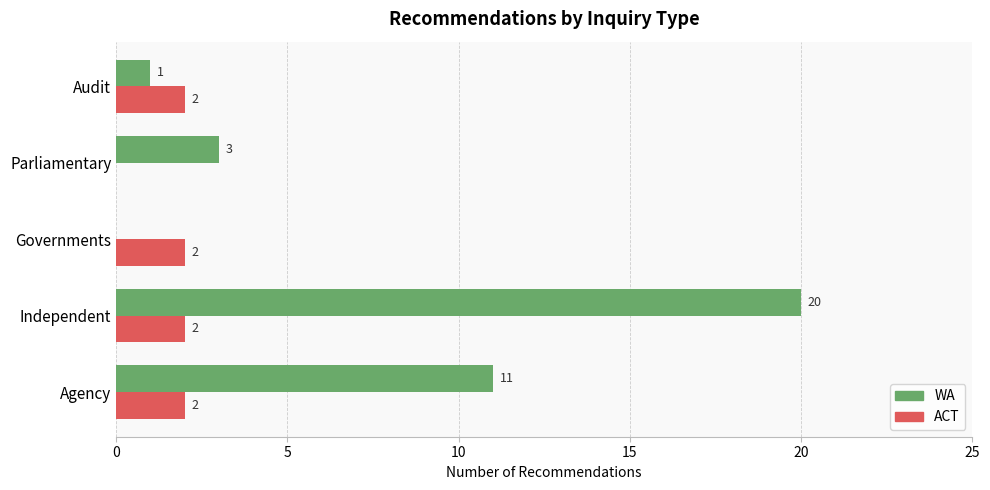

What is the total value across all series at Independent?

22